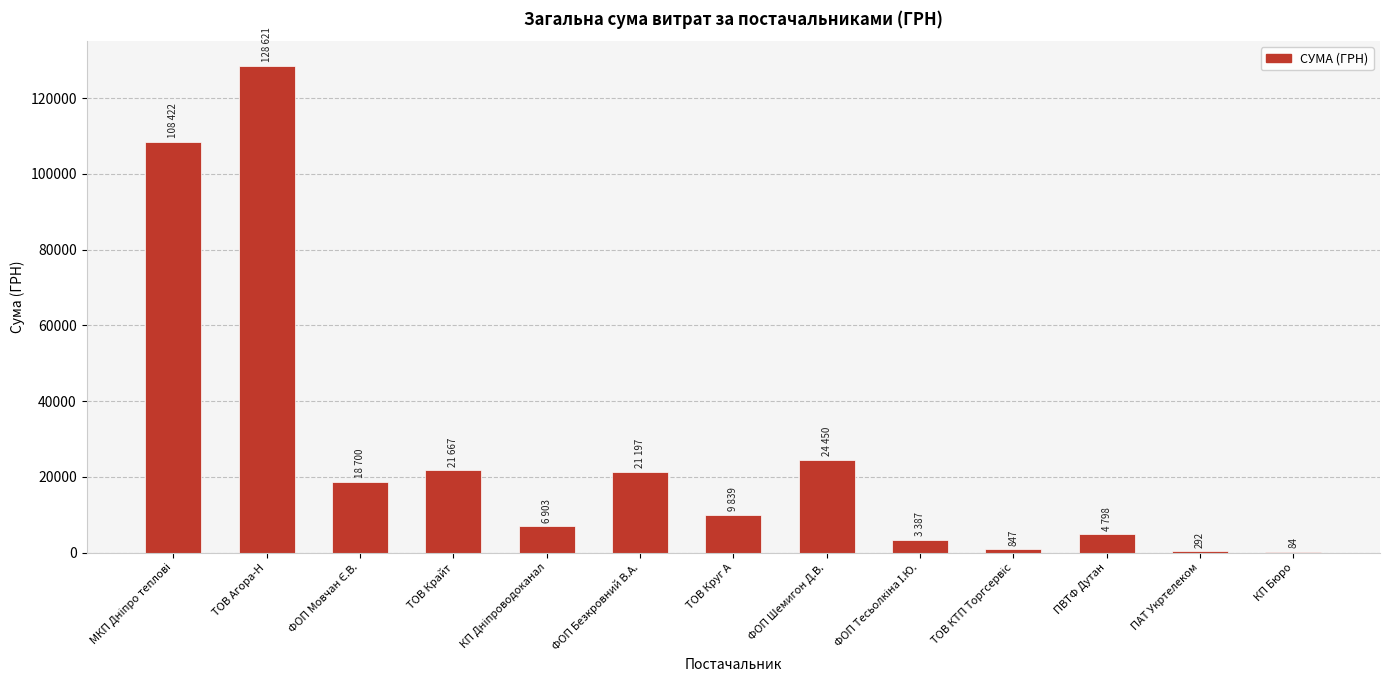

What is the sum of all values?

349212.1